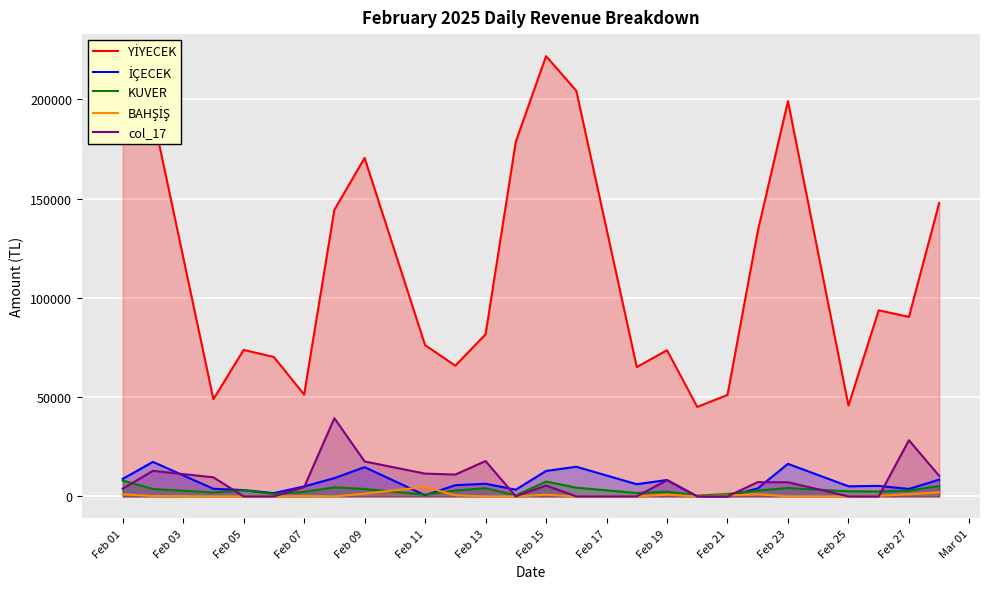

Where does the BAHŞİŞ series first go above 215?

Feb 01